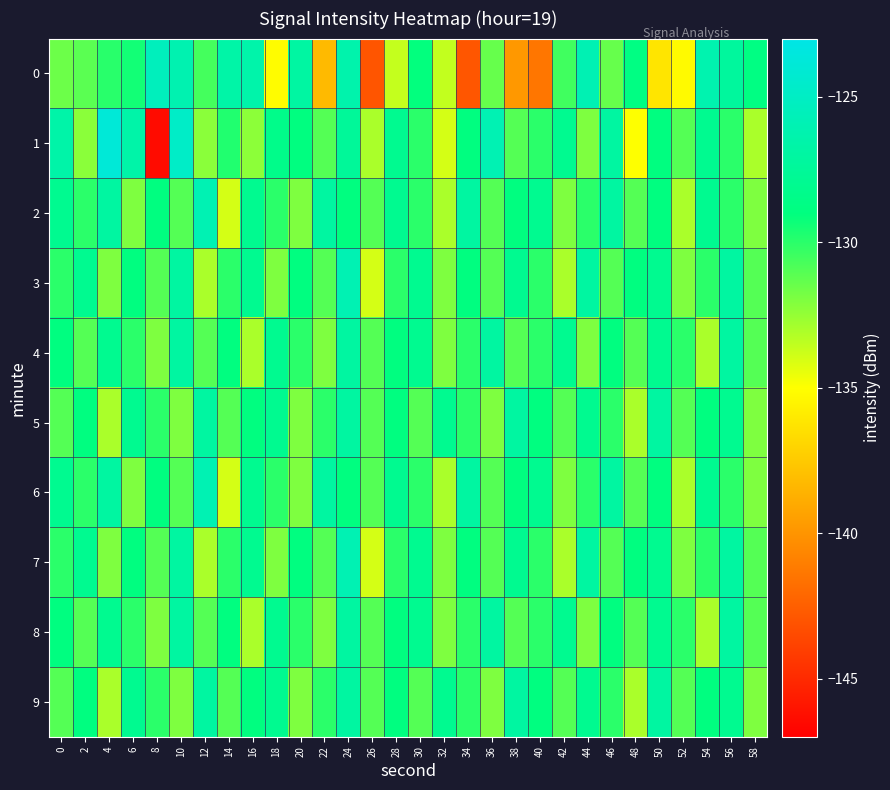

At 16, list the series in order from smallest to largest.

4, 8, 1, 5, 9, 2, 3, 6, 7, 0